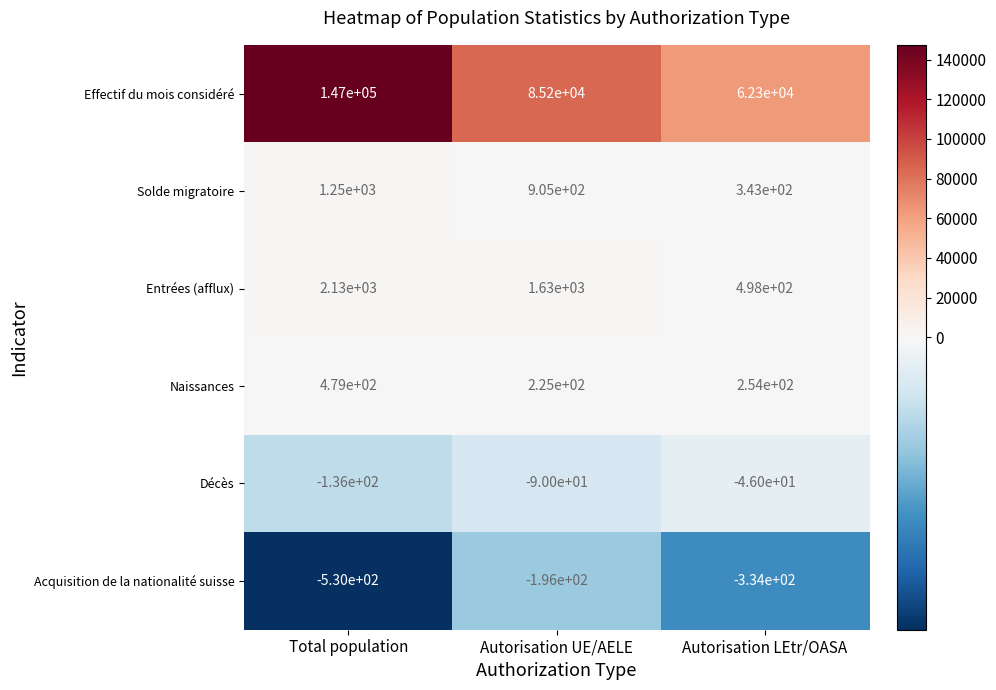

Which series has the largest range (max minus min)?

Effectif du mois considéré